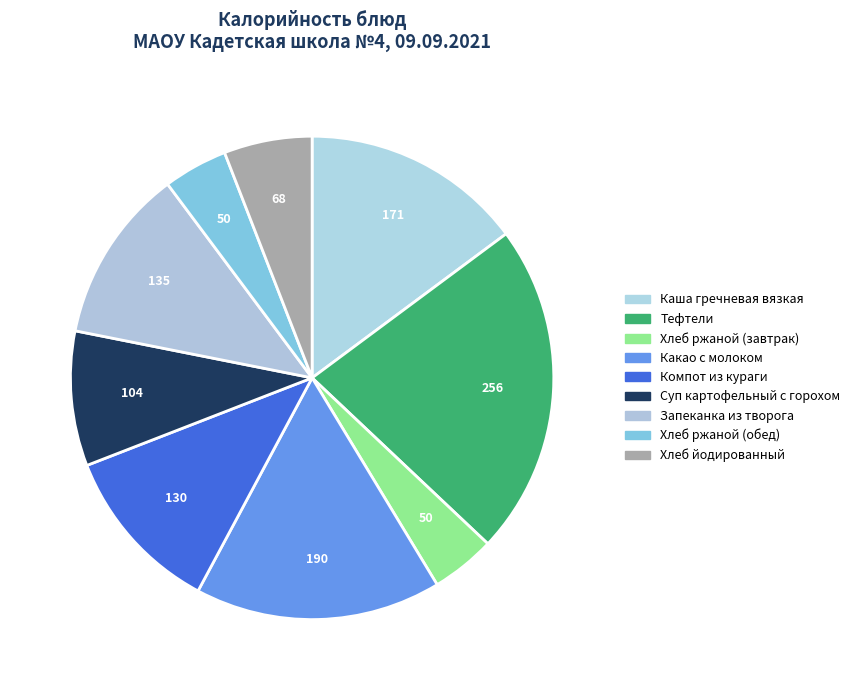

How many slices are in this pie chart?

9